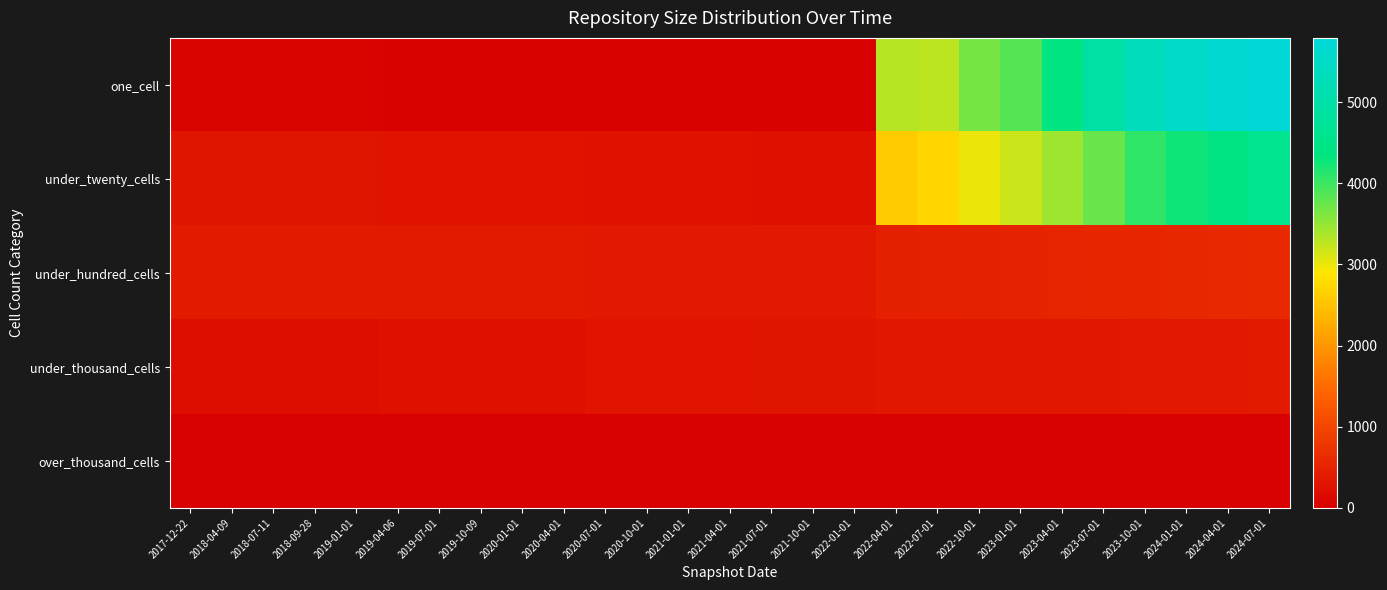

Reading left to right, transcribe all the data shown in this chart.

one_cell: 2017-12-22=47	2018-04-09=47	2018-07-11=47	2018-09-28=47	2019-01-01=47	2019-04-06=40	2019-07-01=40	2019-10-09=40	2020-01-01=40	2020-04-01=40	2020-07-01=38	2020-10-01=38	2021-01-01=38	2021-04-01=38	2021-07-01=39	2021-10-01=39	2022-01-01=39	2022-04-01=3306	2022-07-01=3279	2022-10-01=3665	2023-01-01=3859	2023-04-01=4367	2023-07-01=4938	2023-10-01=5320	2024-01-01=5499	2024-04-01=5676	2024-07-01=5791
under_twenty_cells: 2017-12-22=314	2018-04-09=314	2018-07-11=314	2018-09-28=314	2019-01-01=314	2019-04-06=286	2019-07-01=286	2019-10-09=286	2020-01-01=286	2020-04-01=286	2020-07-01=264	2020-10-01=264	2021-01-01=264	2021-04-01=264	2021-07-01=247	2021-10-01=247	2022-01-01=247	2022-04-01=2588	2022-07-01=2717	2022-10-01=2998	2023-01-01=3190	2023-04-01=3447	2023-07-01=3750	2023-10-01=4072	2024-01-01=4261	2024-04-01=4414	2024-07-01=4599
under_hundred_cells: 2017-12-22=391	2018-04-09=391	2018-07-11=391	2018-09-28=391	2019-01-01=391	2019-04-06=386	2019-07-01=386	2019-10-09=386	2020-01-01=386	2020-04-01=386	2020-07-01=363	2020-10-01=363	2021-01-01=363	2021-04-01=363	2021-07-01=365	2021-10-01=365	2022-01-01=365	2022-04-01=474	2022-07-01=484	2022-10-01=493	2023-01-01=517	2023-04-01=536	2023-07-01=548	2023-10-01=548	2024-01-01=572	2024-04-01=586	2024-07-01=591
under_thousand_cells: 2017-12-22=194	2018-04-09=194	2018-07-11=194	2018-09-28=194	2019-01-01=194	2019-04-06=245	2019-07-01=245	2019-10-09=245	2020-01-01=245	2020-04-01=245	2020-07-01=296	2020-10-01=296	2021-01-01=296	2021-04-01=296	2021-07-01=313	2021-10-01=313	2022-01-01=313	2022-04-01=341	2022-07-01=341	2022-10-01=341	2023-01-01=343	2023-04-01=343	2023-07-01=344	2023-10-01=370	2024-01-01=370	2024-04-01=371	2024-07-01=380
over_thousand_cells: 2017-12-22=0	2018-04-09=0	2018-07-11=0	2018-09-28=0	2019-01-01=0	2019-04-06=0	2019-07-01=0	2019-10-09=0	2020-01-01=0	2020-04-01=0	2020-07-01=0	2020-10-01=0	2021-01-01=0	2021-04-01=0	2021-07-01=0	2021-10-01=0	2022-01-01=0	2022-04-01=0	2022-07-01=0	2022-10-01=0	2023-01-01=0	2023-04-01=0	2023-07-01=0	2023-10-01=0	2024-01-01=0	2024-04-01=0	2024-07-01=0